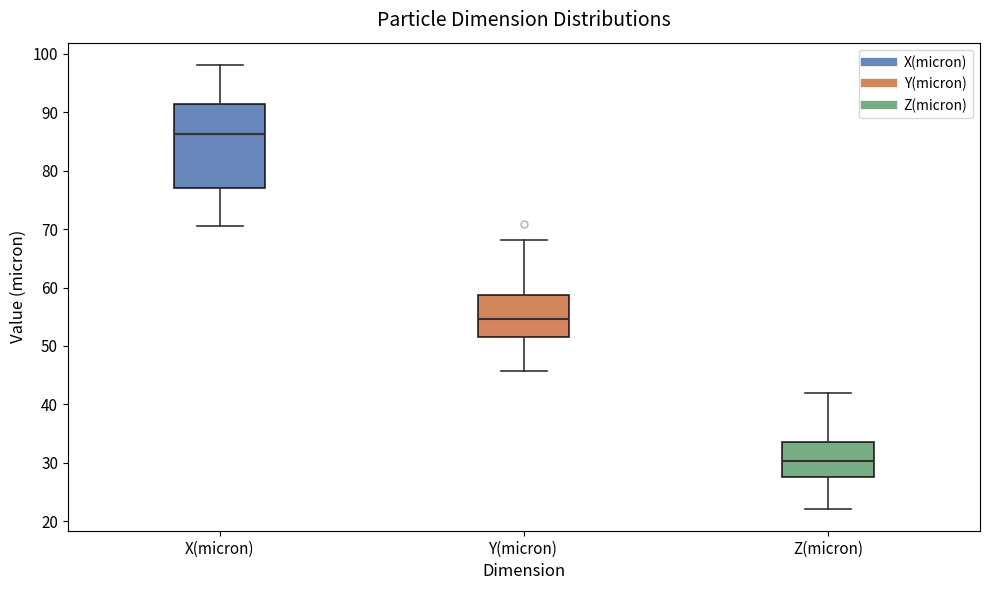

Which box's median line is the highest?

X(micron)